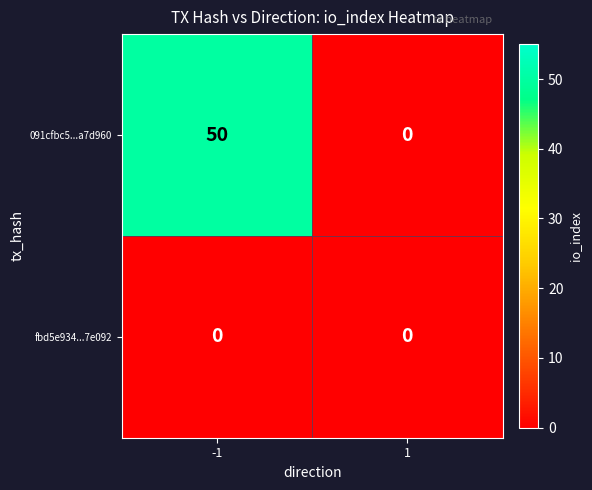

What is the difference between the highest and lowest values at -1?

50